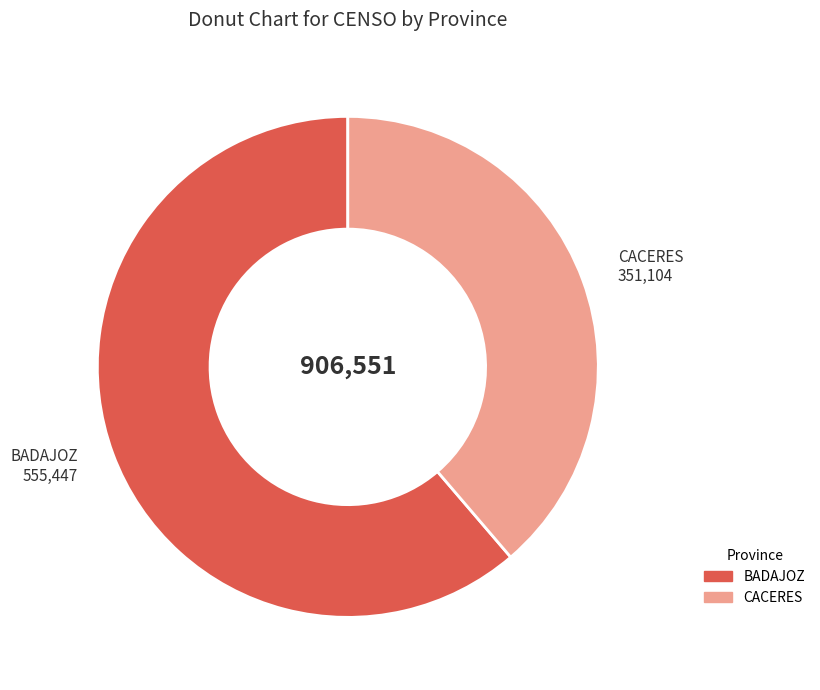

Is the sum of CACERES and BADAJOZ greater than half?

Yes